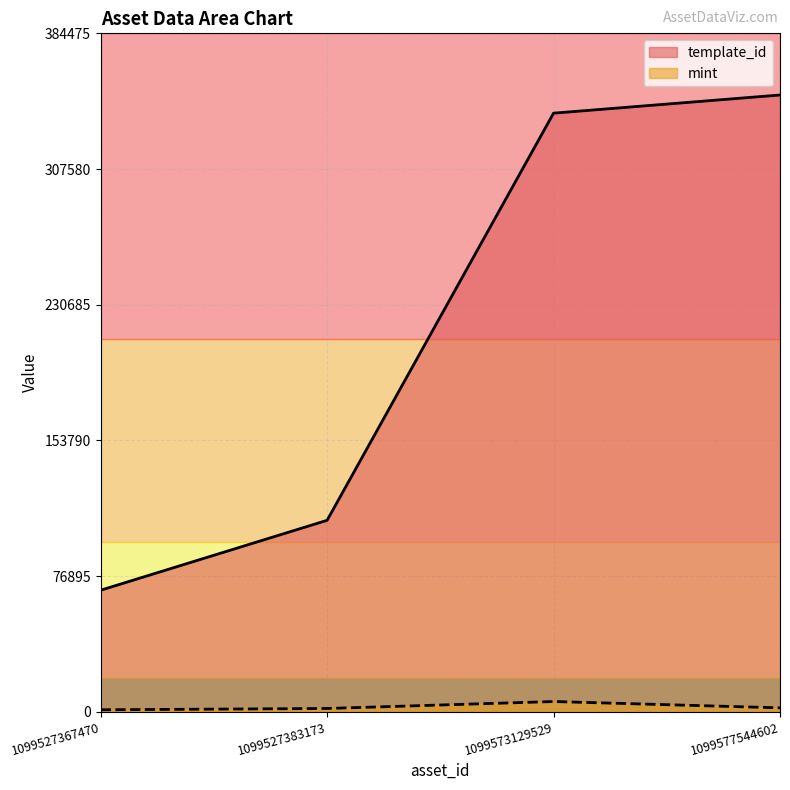

What is the difference between the second highest and second lowest values in the template_id series?

230744